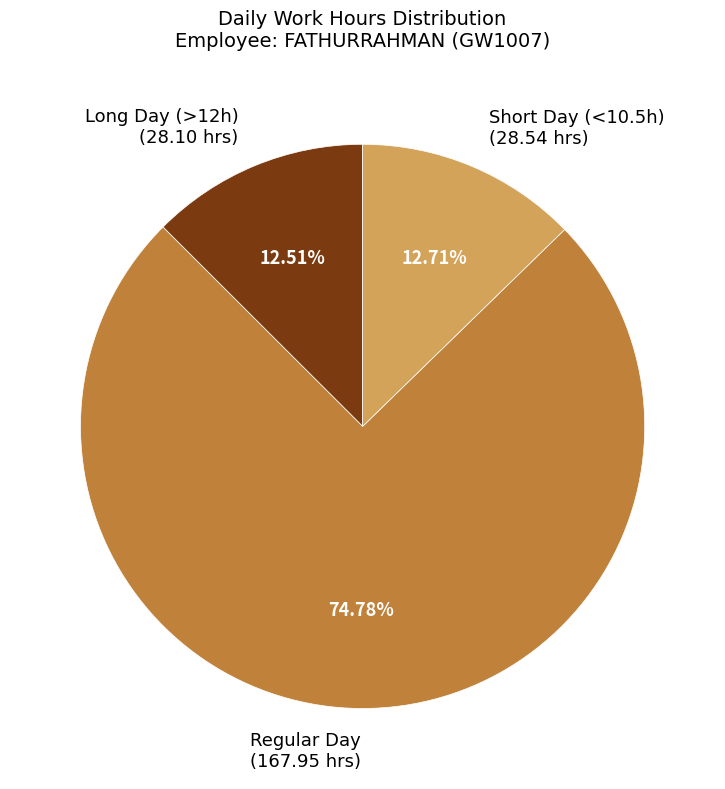

What is the ratio of the value at Long Day (>12h) (28.10 hrs) to the value at Short Day (<10.5h) (28.54 hrs)?

1.0